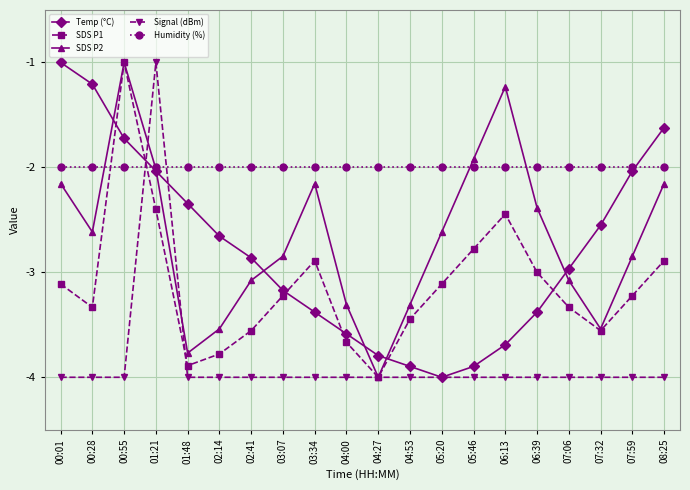

Which series ends up on top after the final intersection of Signal (dBm) and SDS P2?

SDS P2